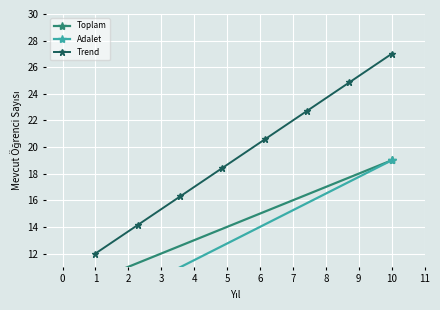

What is the maximum value for Trend?

27.0